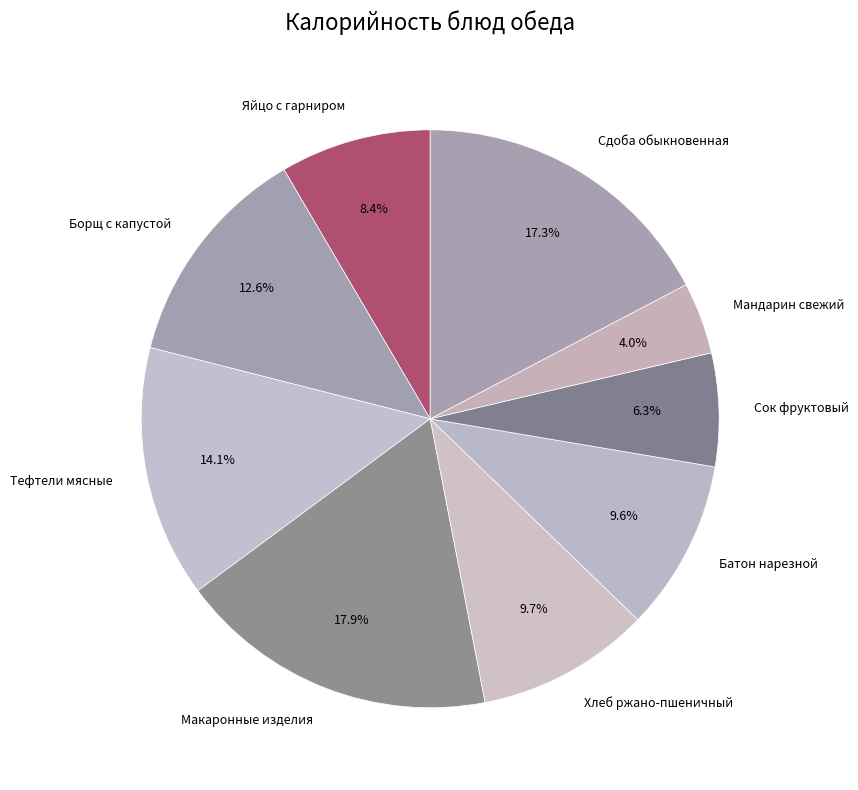

What percentage is the Сдоба обыкновенная slice, to the nearest percent?

17%